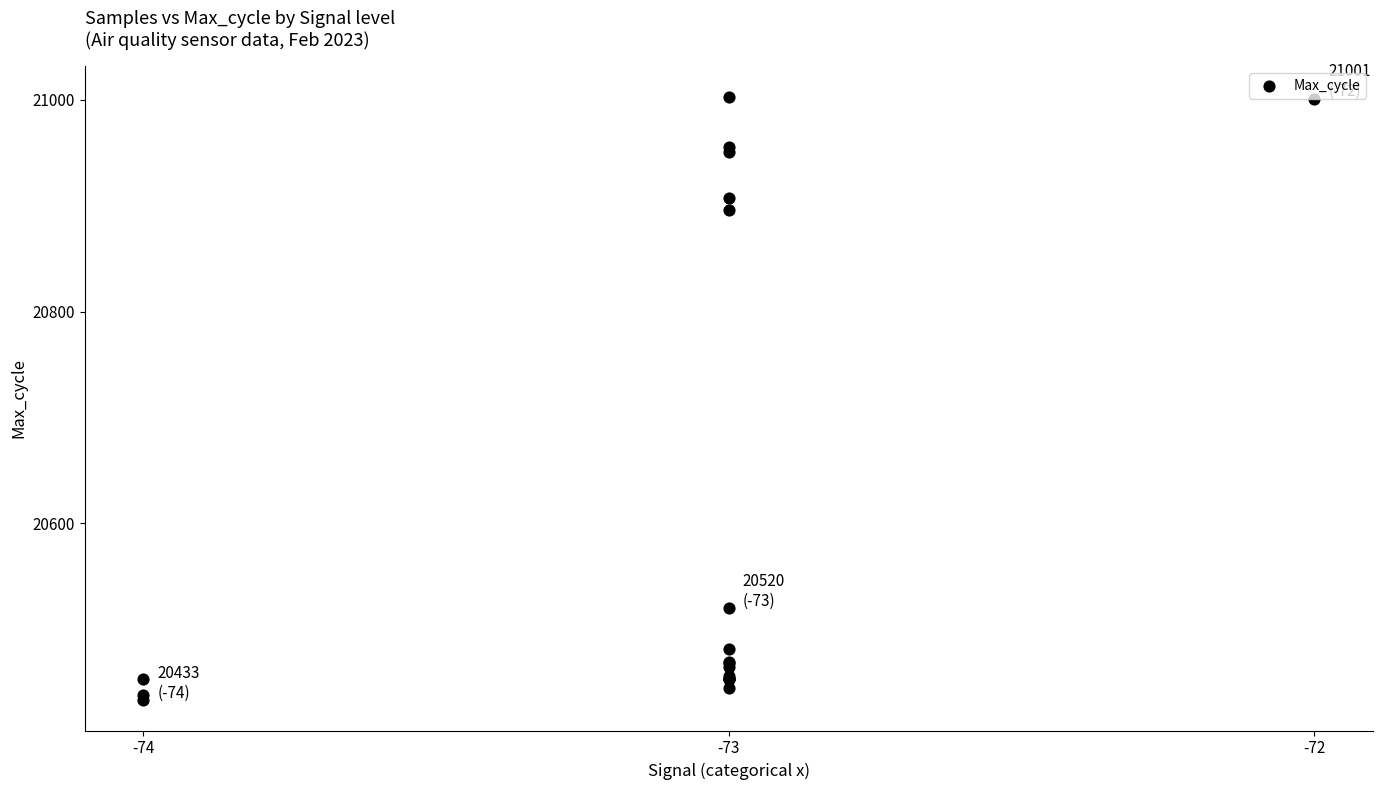

What Y value in the scatter plot is closest to 20718?

20896